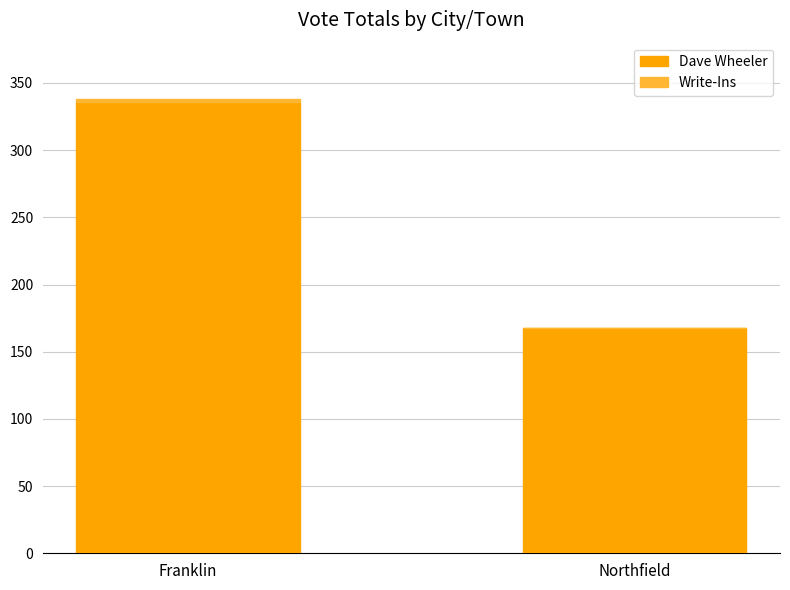

What is the maximum value for Dave Wheeler?

336